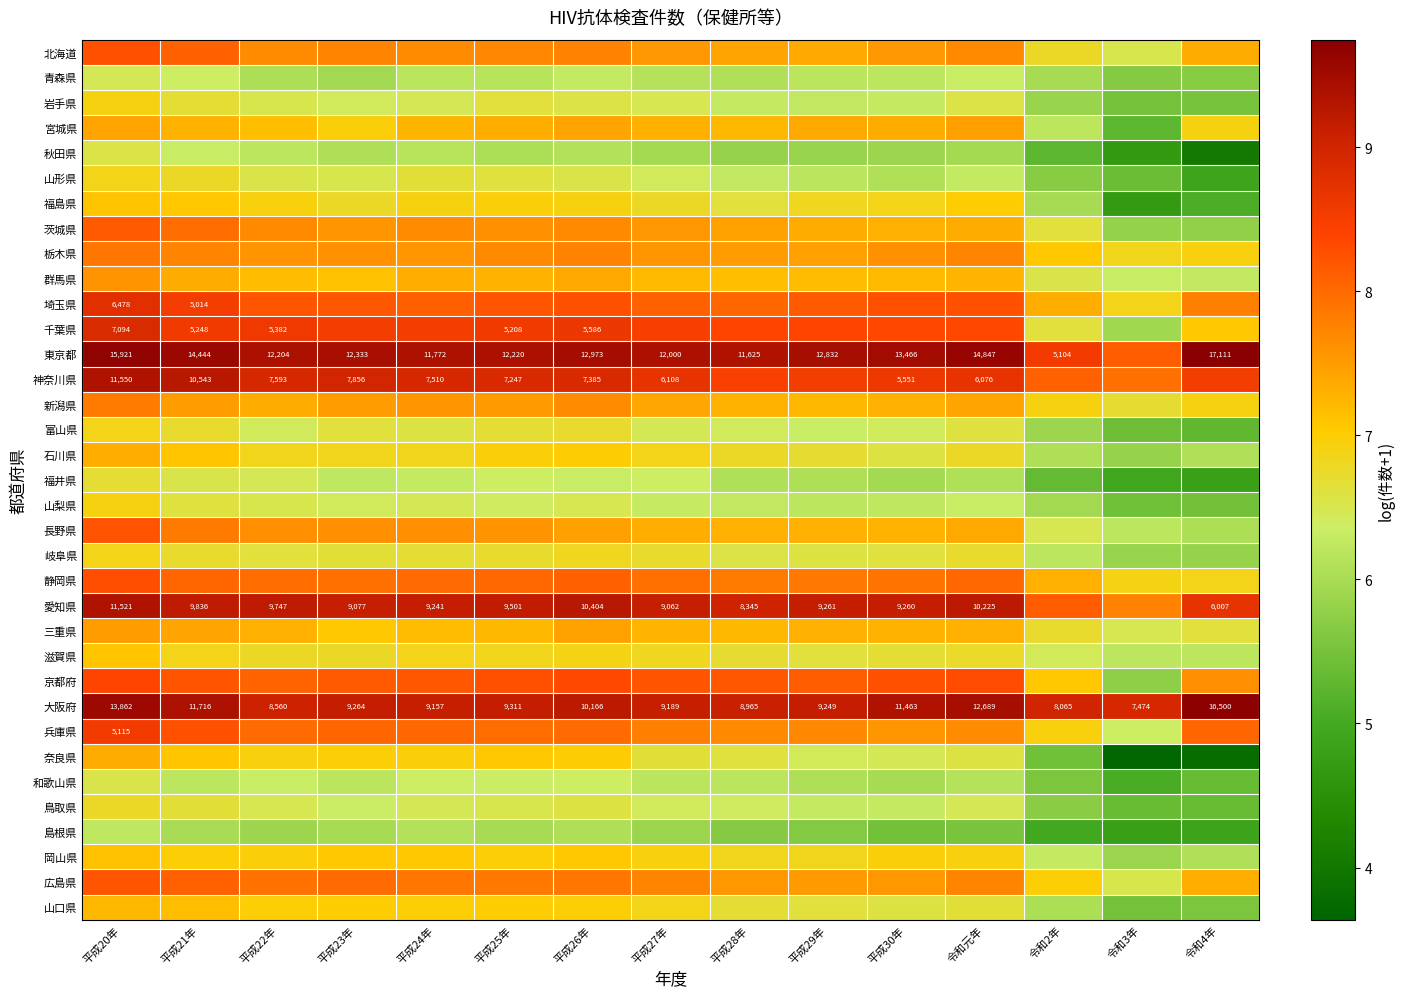

Where does the 静岡県 series first go above 7?

平成20年